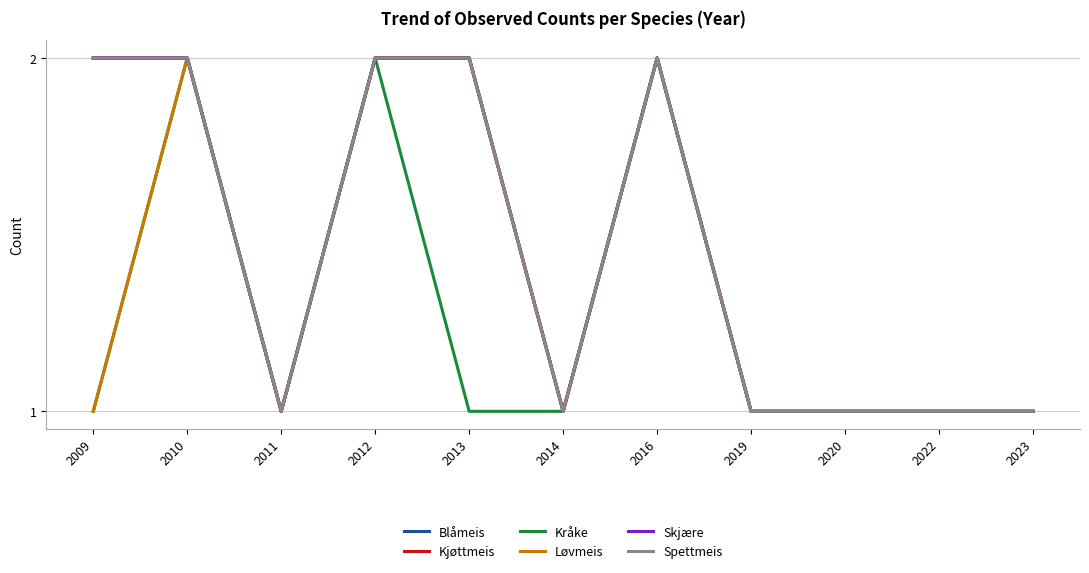

At 2022, list the series in order from largest to smallest.

Blåmeis, Kjøttmeis, Kråke, Løvmeis, Skjære, Spettmeis